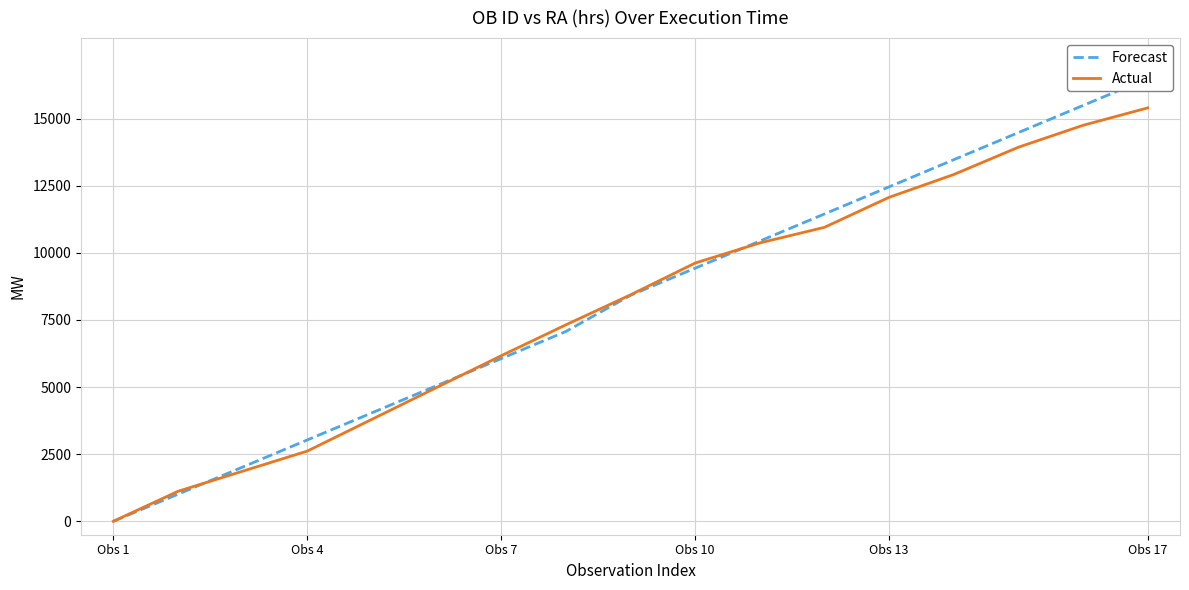

Is it true that Actual equals 14751.1 at 15?

True